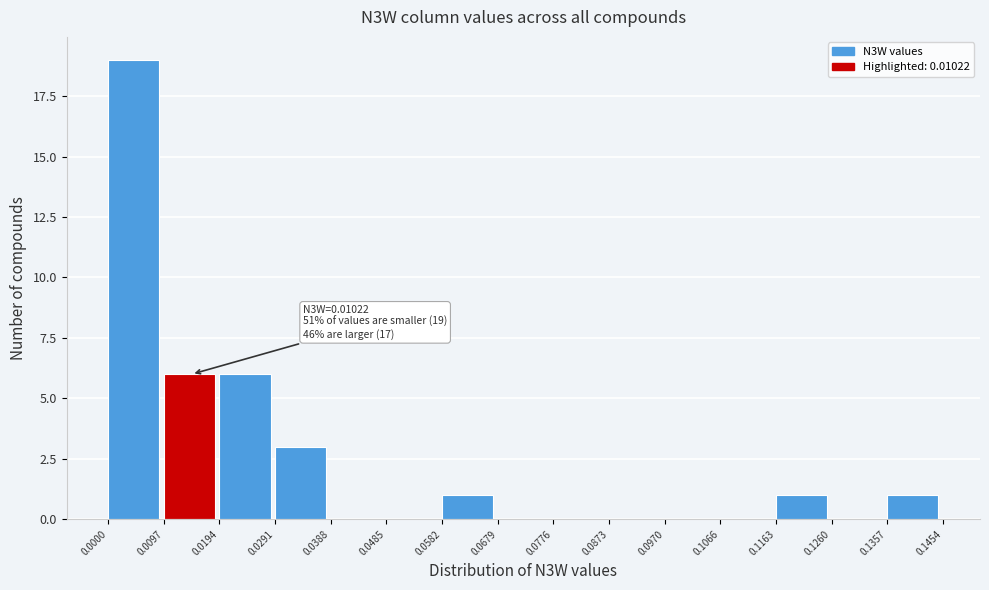

Over which range of the x-axis is the bar tallest?

0.0000 to 0.0097